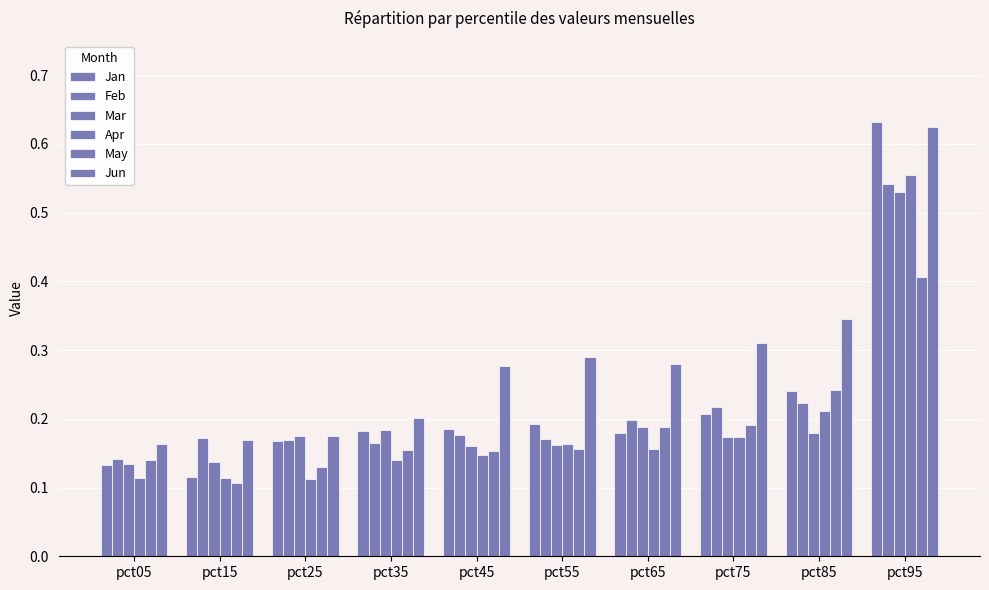

Which series changed the most between pct45 and pct75?

Feb